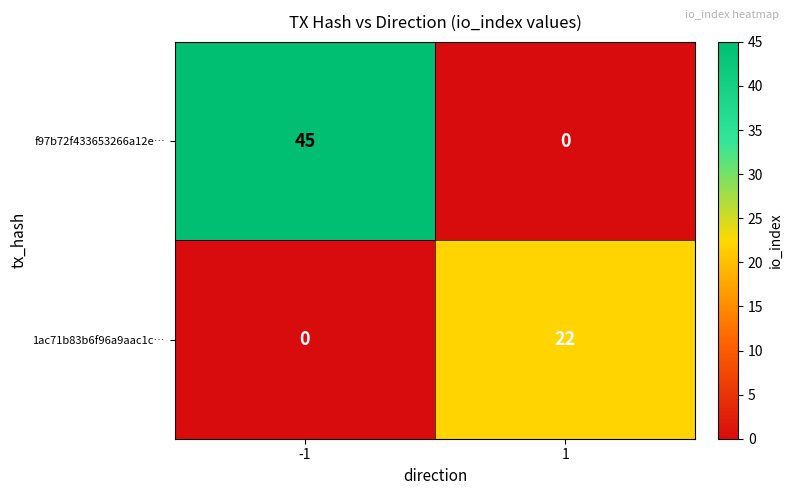

Which series has the largest total across all categories?

f97b72f433653266a12e…